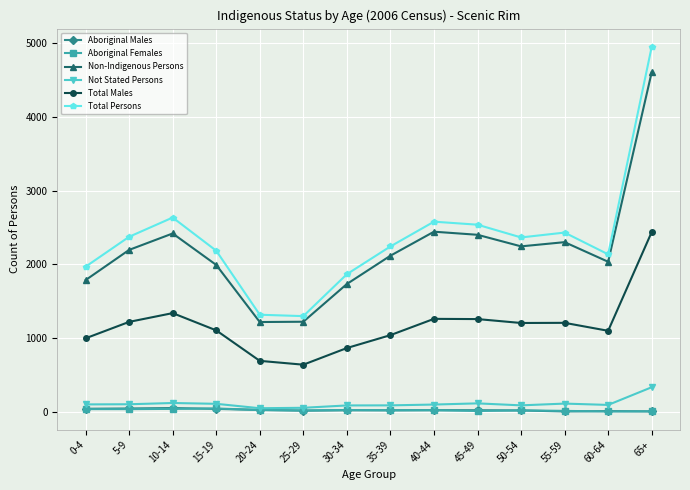

Which series has the largest total across all categories?

Total Persons